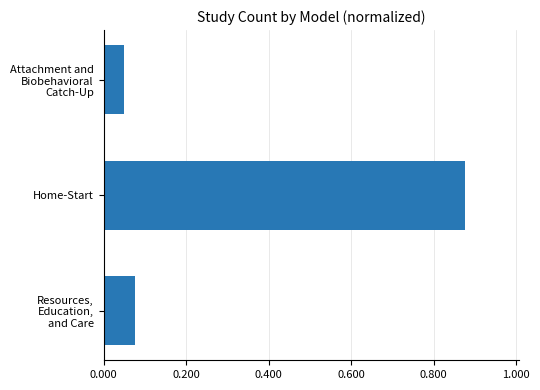

What is the label of the 2nd bar from the top?

Home-Start